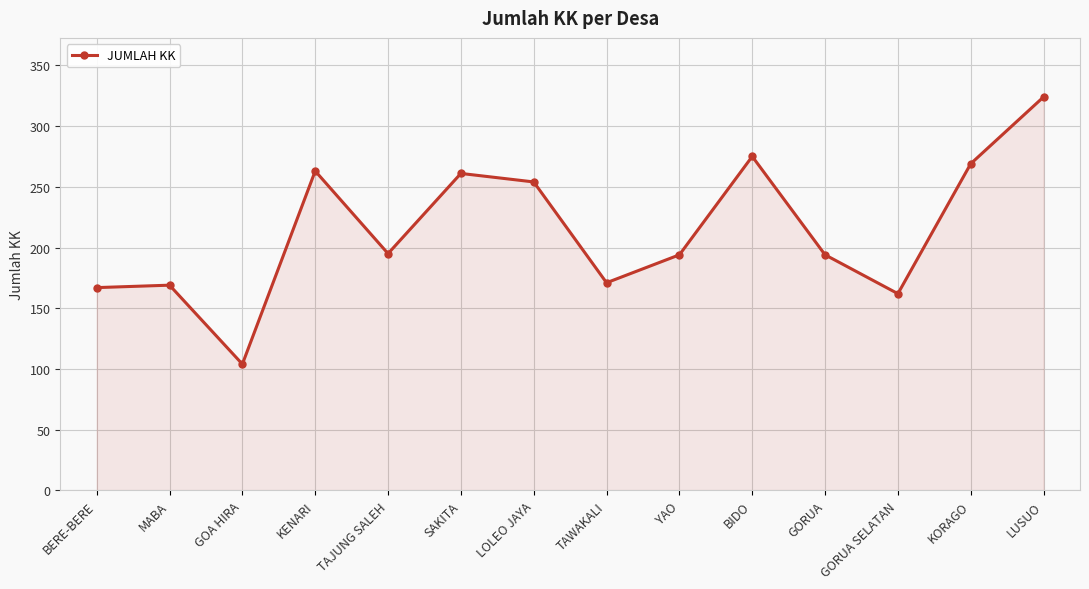

Approximately how many times larger is the value at TAWAKALI compared to KORAGO?

0.6